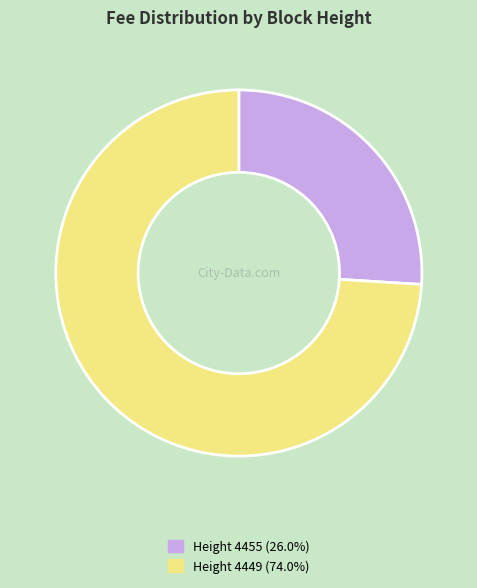

Is the sum of Height 4449 (74.0%) and Height 4455 (26.0%) greater than half?

Yes